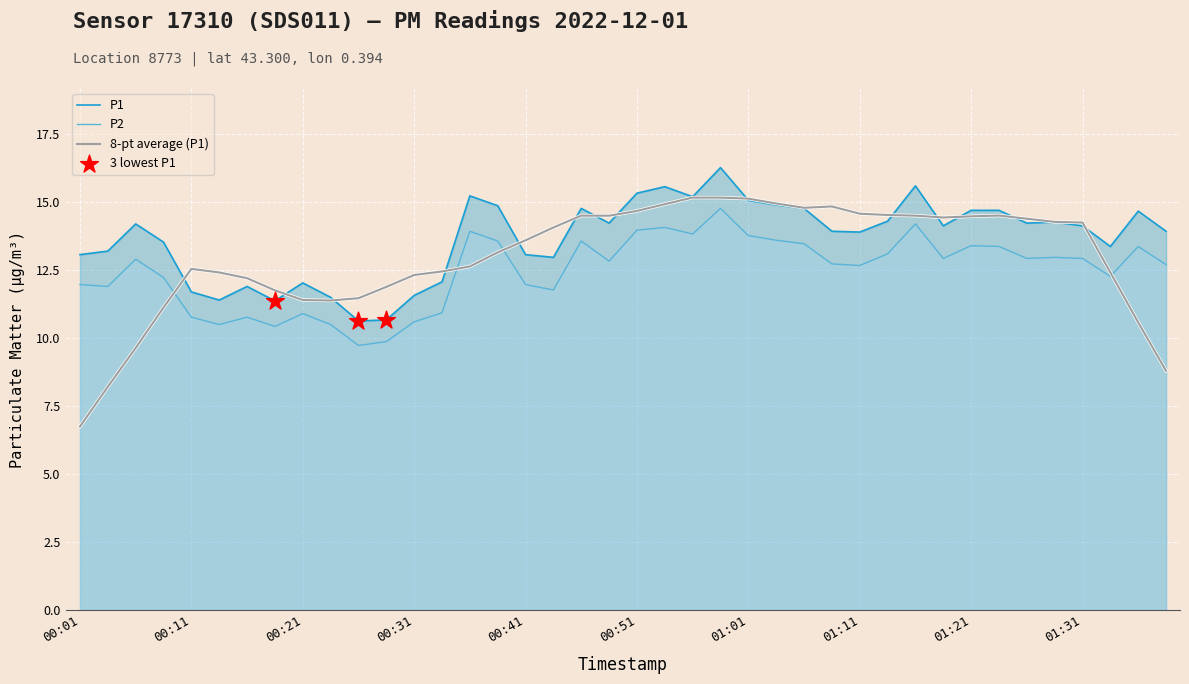

At which category is the sum across all series the highest?

00:58